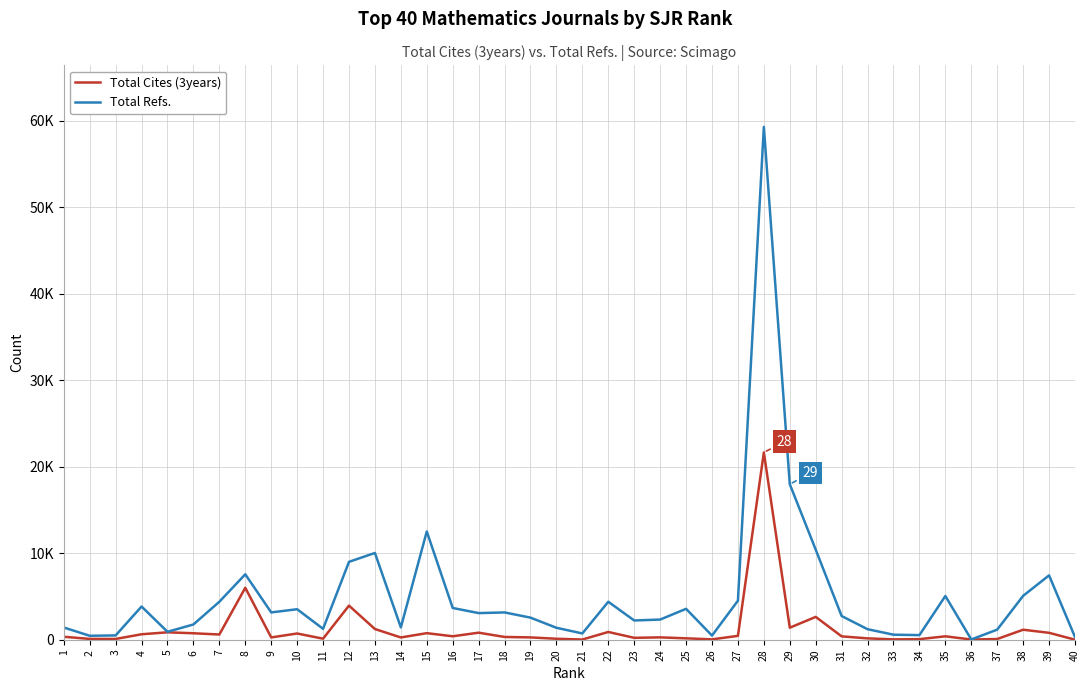

In Total Refs., how many points are lower than both neighbors (excluding endpoints)?

11